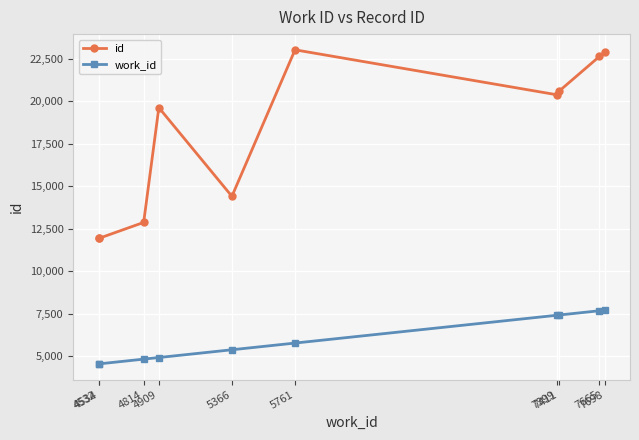

What is the lowest value of the id series?

11924